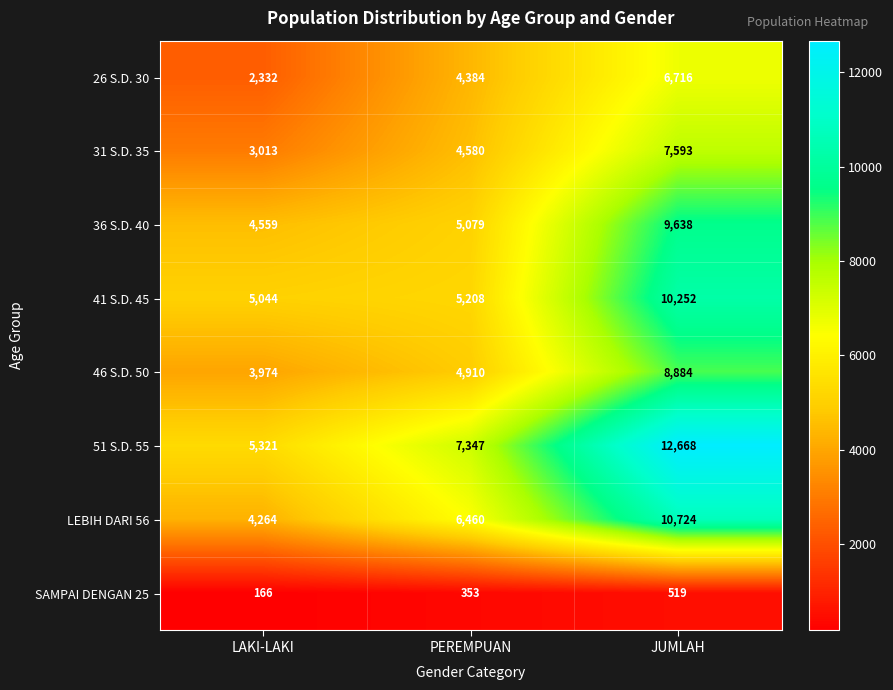

What is the minimum value shown in the chart?

166